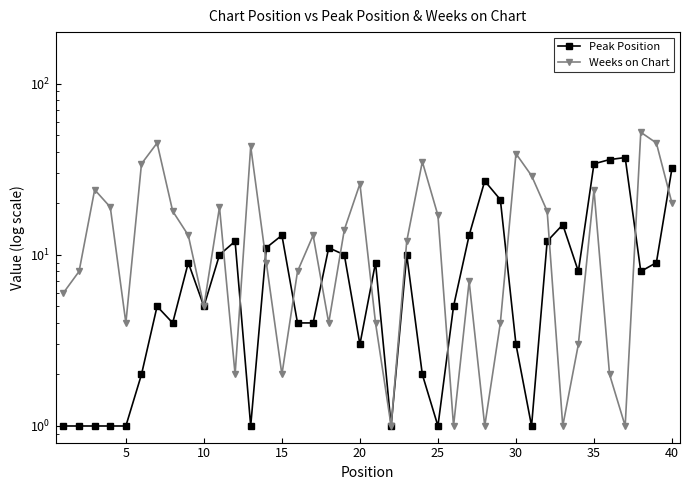

Count the number of data series in this chart.

2